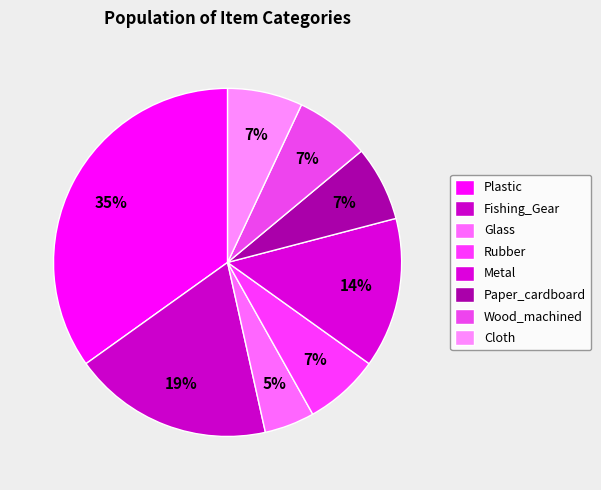

Count the number of slices in the pie.

8